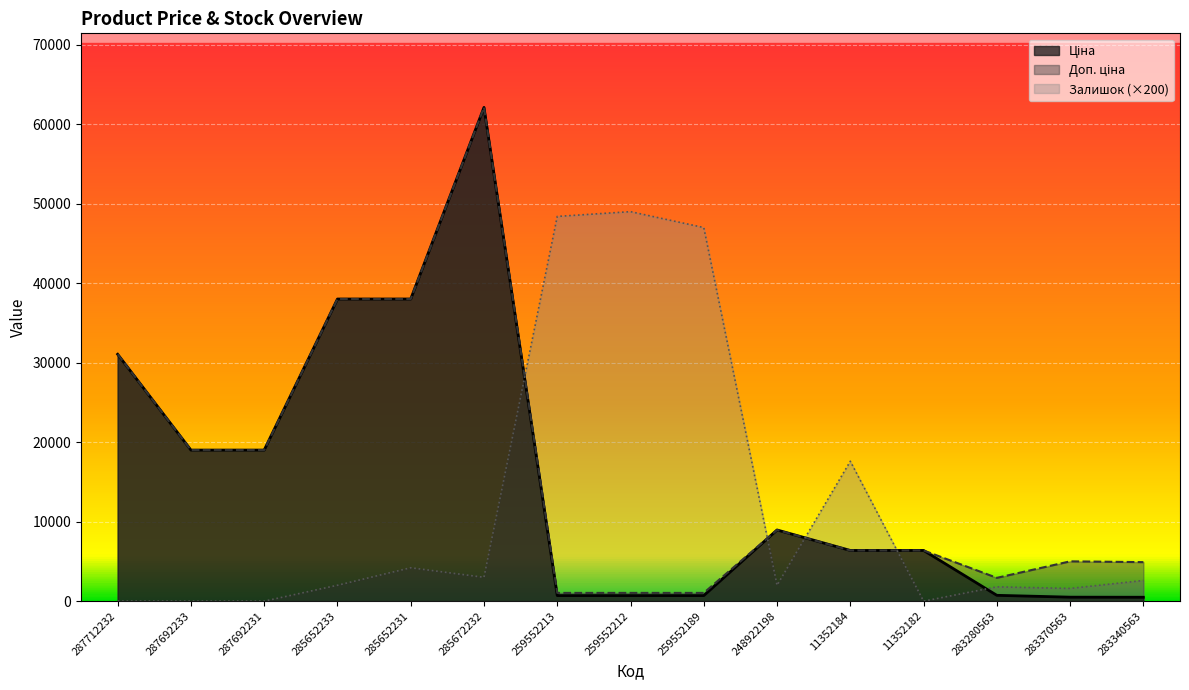

How many positive values does the Залишок series have?

11